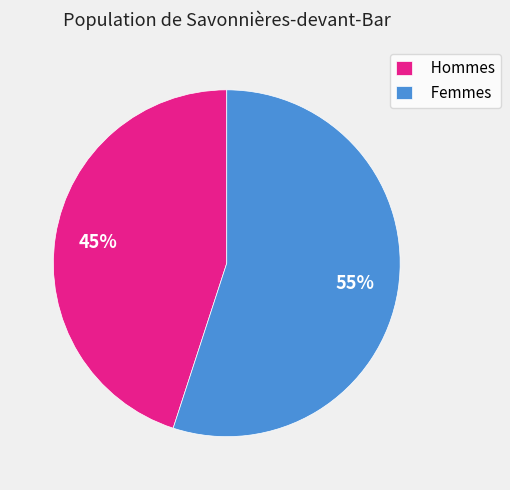

Which slice represents more than half of the pie?

Femmes